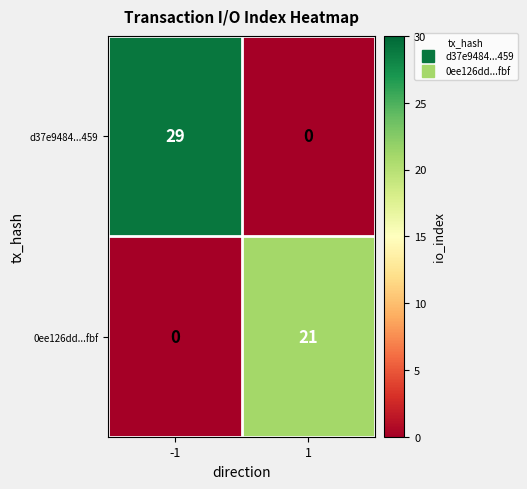

List the labels in order of 0ee126dd...fbf value, smallest first.

-1, 1